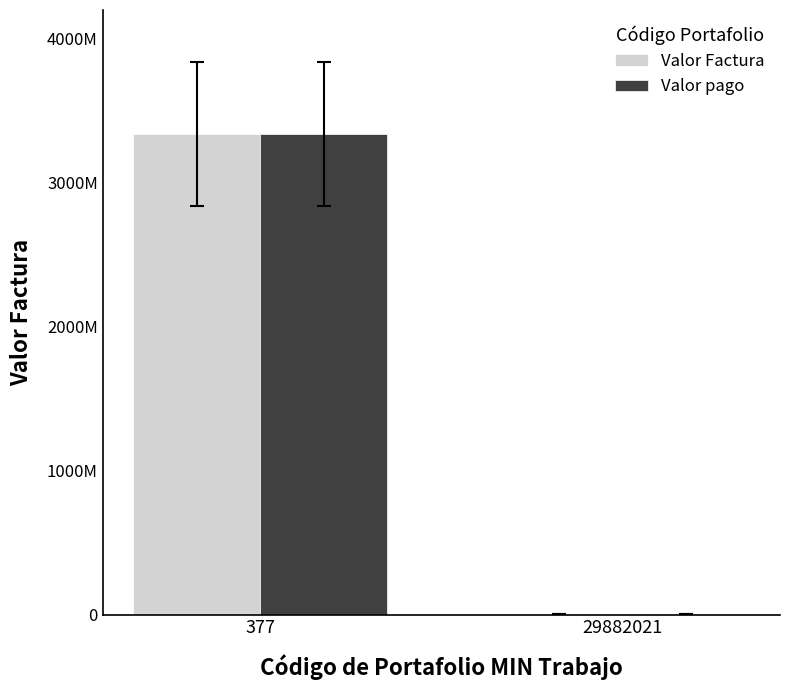

What are all the series names shown in the legend?

Valor Factura, Valor pago